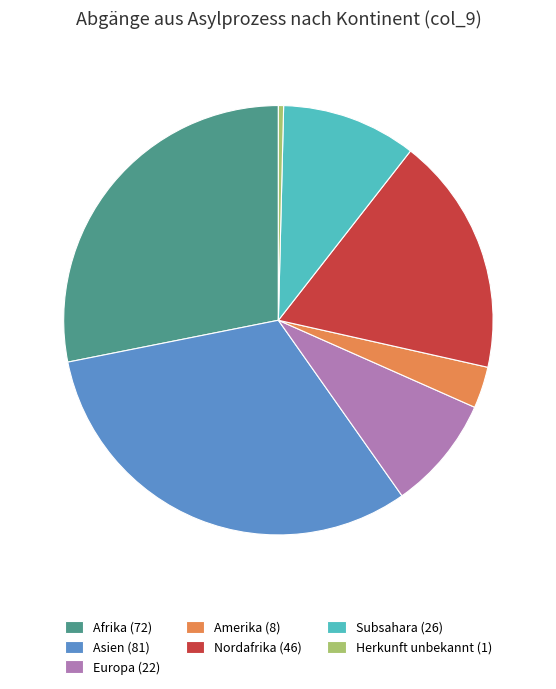

Rank the categories by value from highest to lowest.

Asien (81), Afrika (72), Nordafrika (46), Subsahara (26), Europa (22), Amerika (8), Herkunft unbekannt (1)